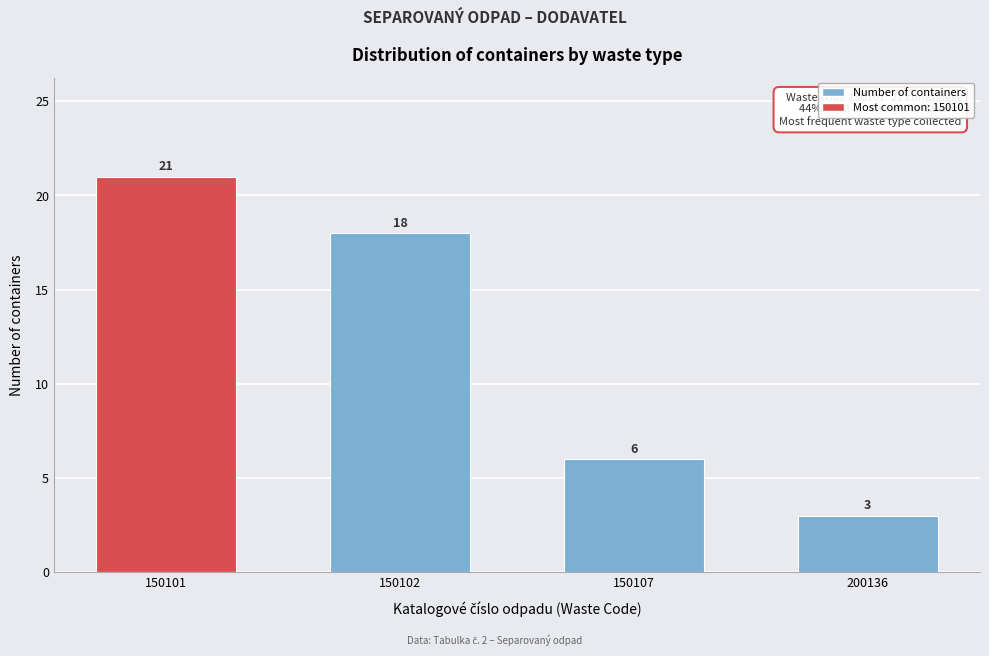

Reading right to left, what are all the values shown in this chart?

200136=3	150107=6	150102=18	150101=21